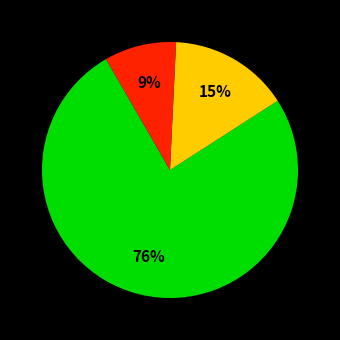

How many segments does this pie chart have?

3